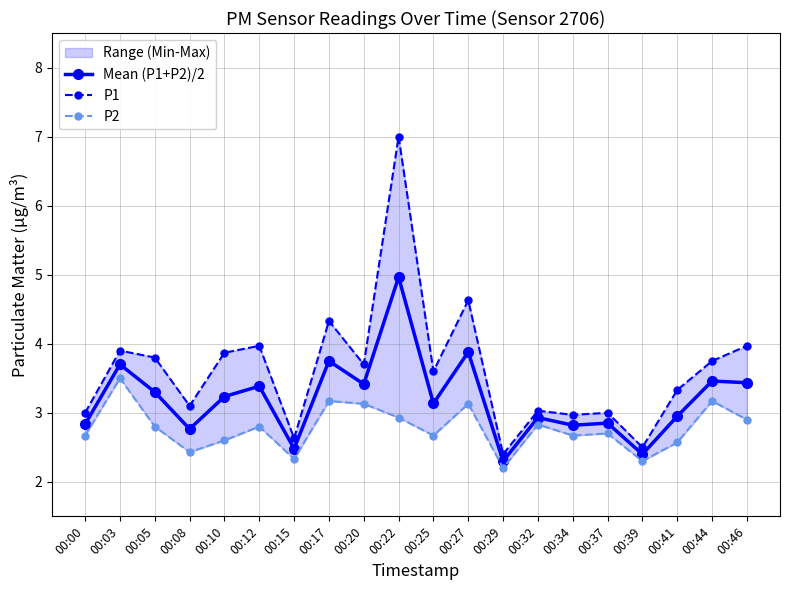

Where is the first local maximum for Mean (P1+P2)/2?

00:03